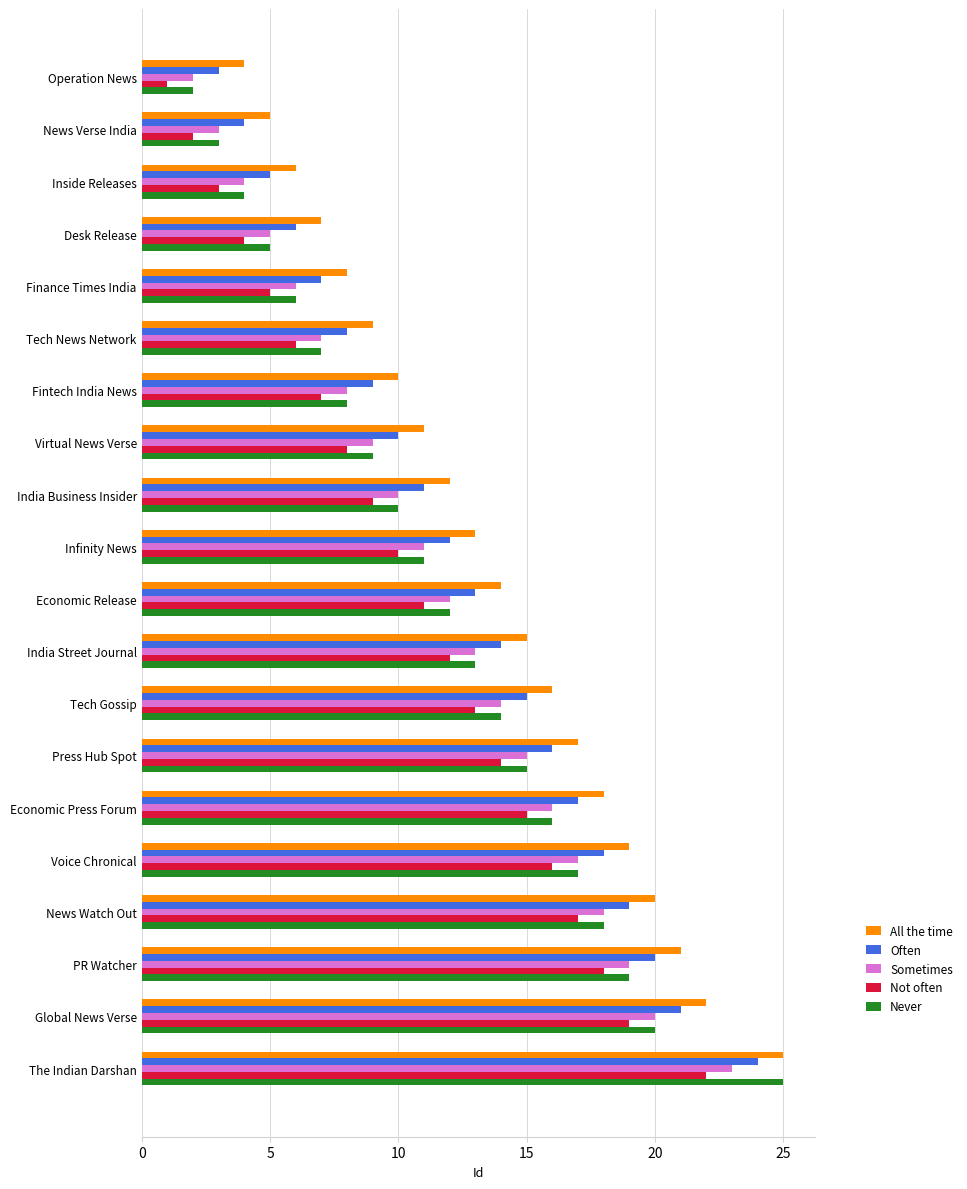

At which label does Not often reach its minimum?

Operation News